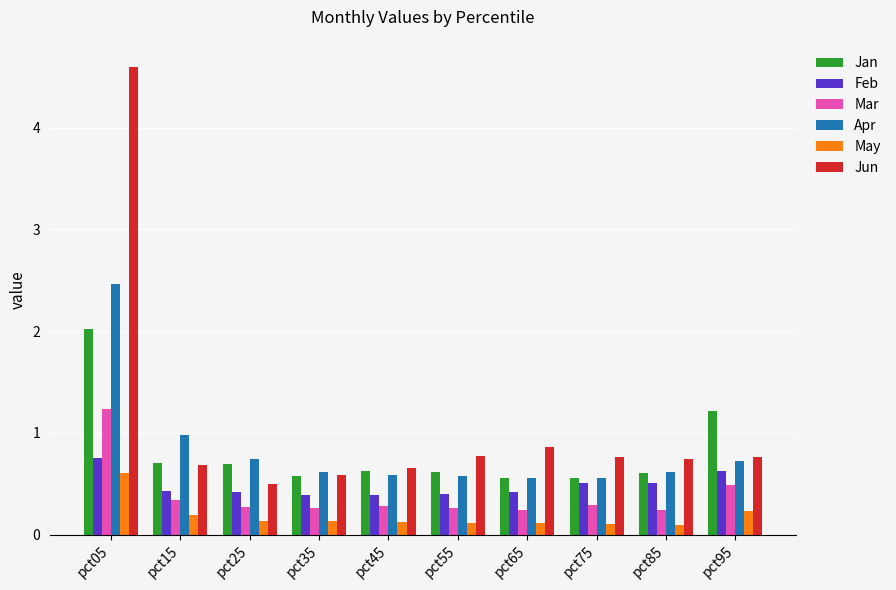

The Jun series shows 0.8 at pct55. True or false?

True